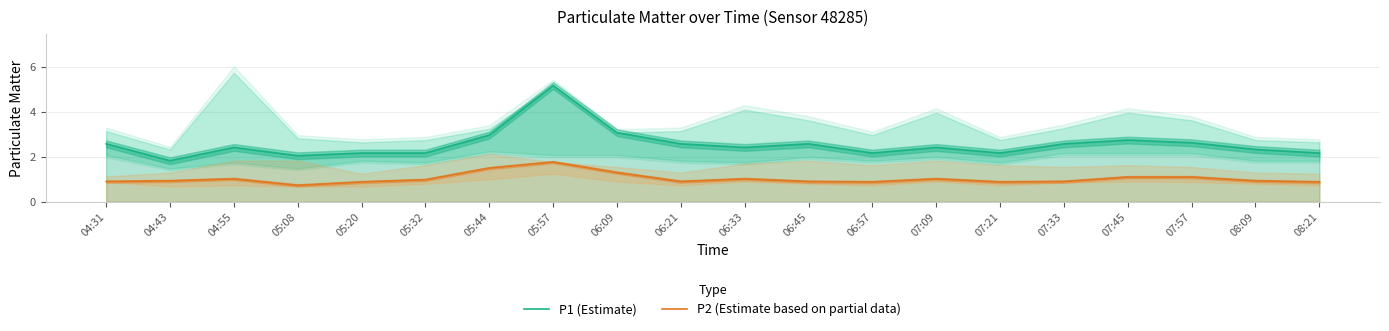

What is the maximum value shown in the chart?

5.2